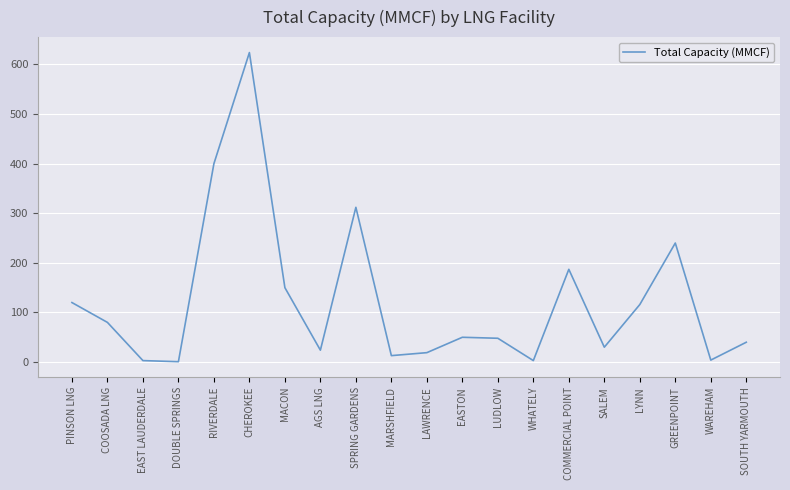

What is the average value?

123.2